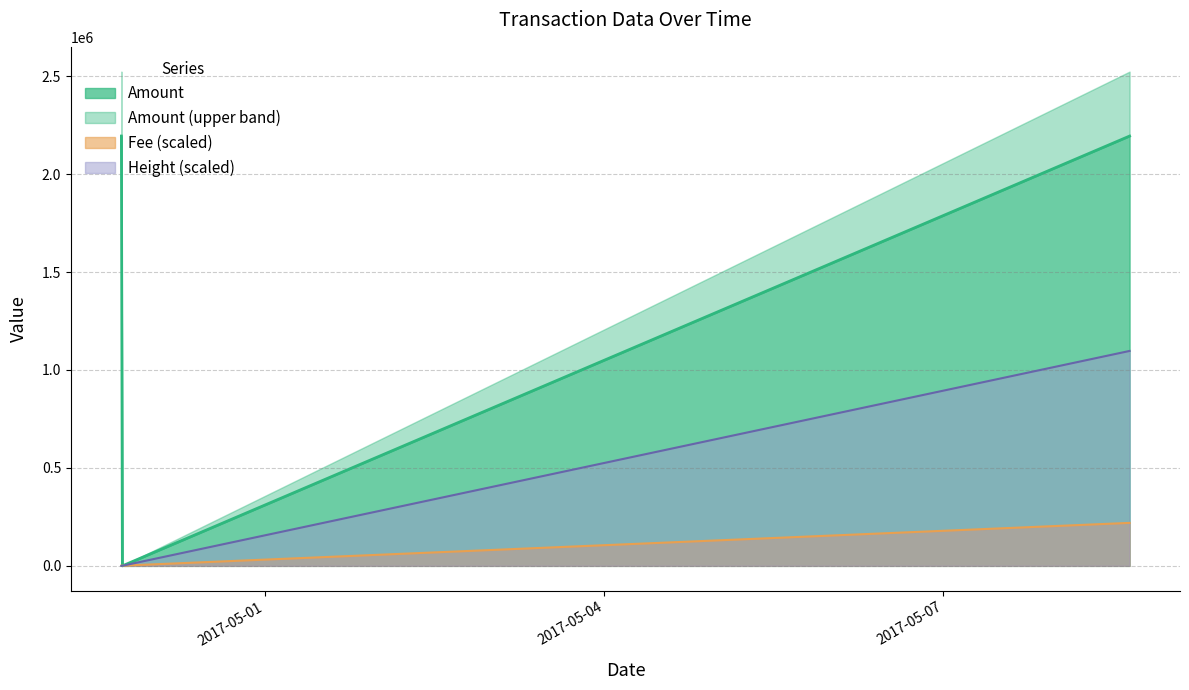

What is the approximate value of Fee at 2017-05-08 15:35:39?

219450.2